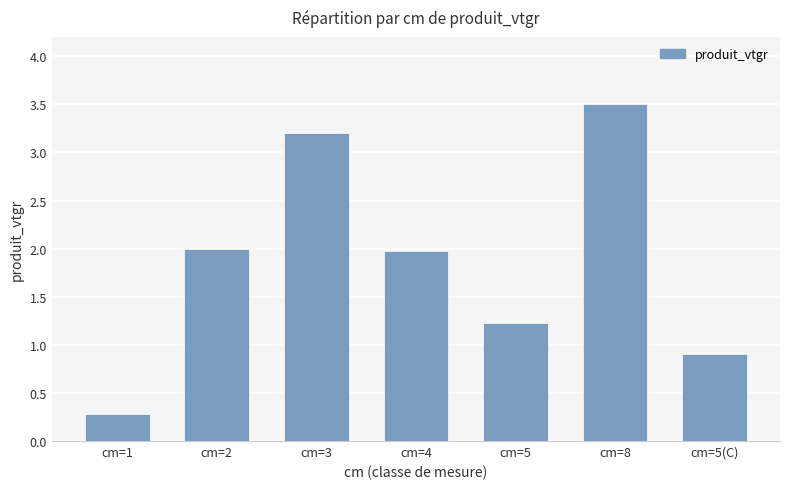

What is the change in value from cm=4 to cm=8?

+1.5